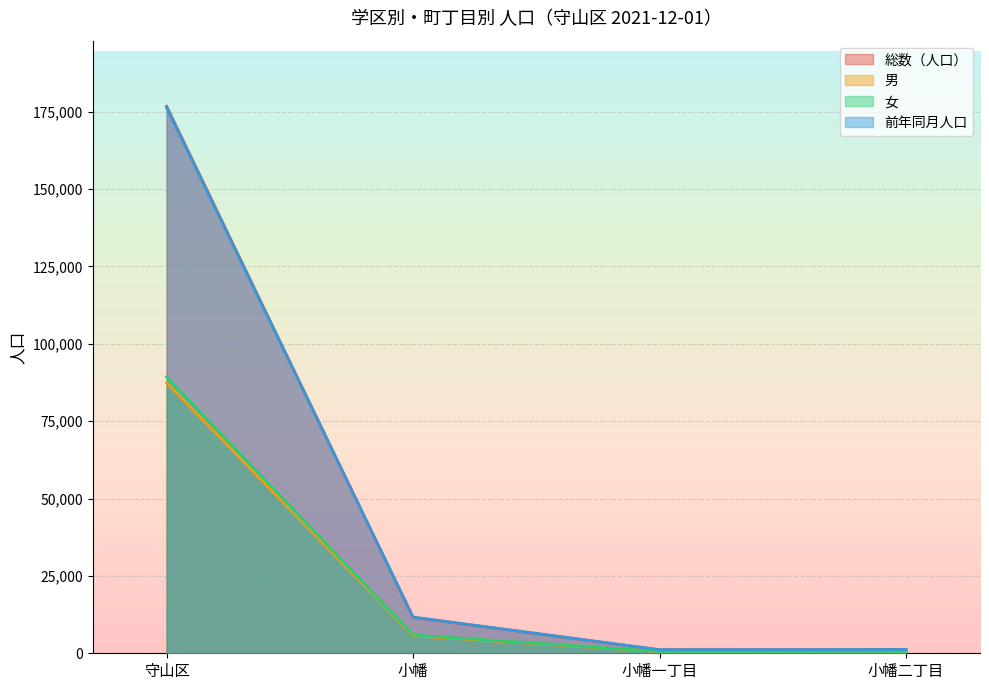

What is the value of the 男 point at the 2nd from the left?

5691